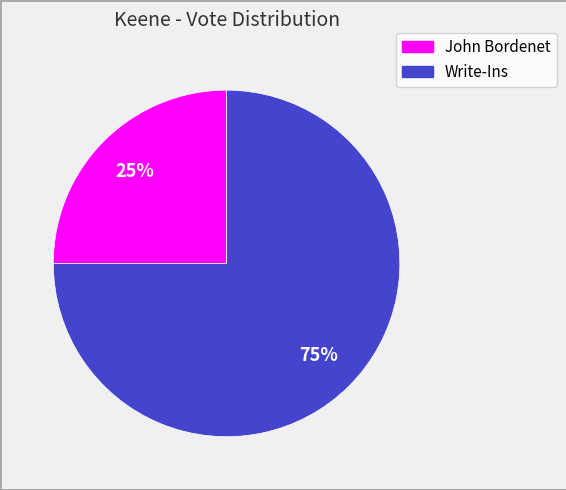

The John Bordenet slice represents 25% of the pie. True or false?

True